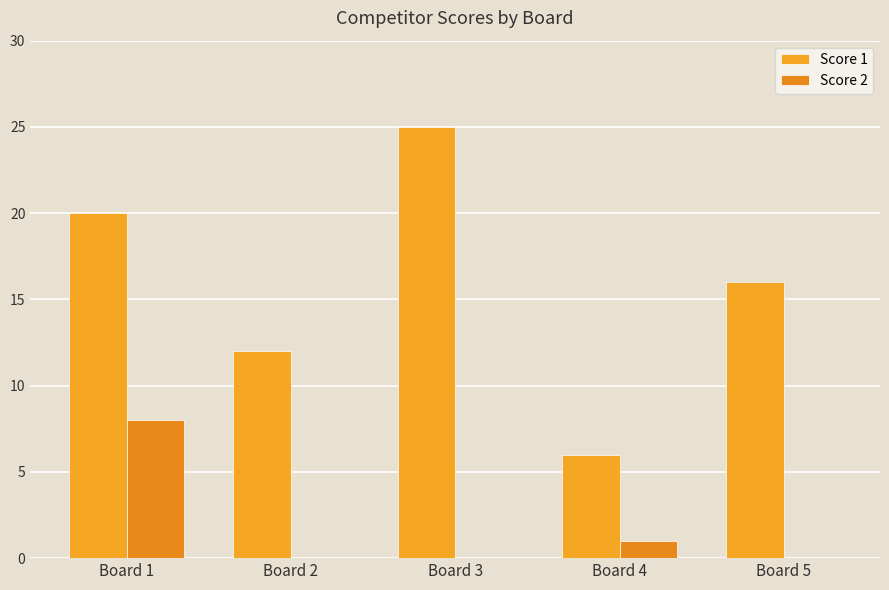

Does the chart contain stacked bars?

No